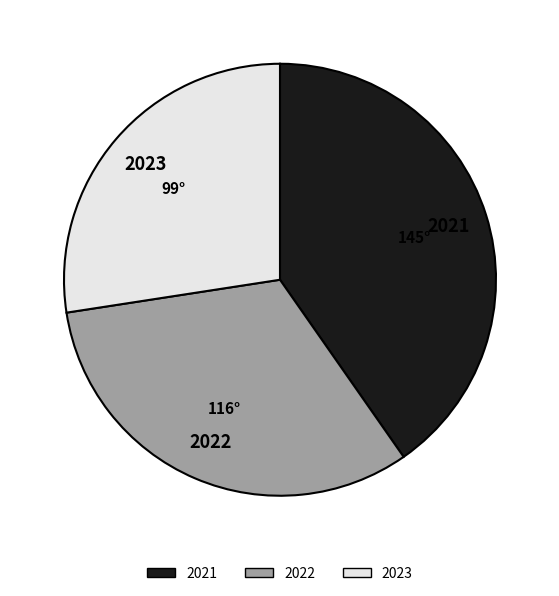

What is the smallest slice in the pie chart?

2023